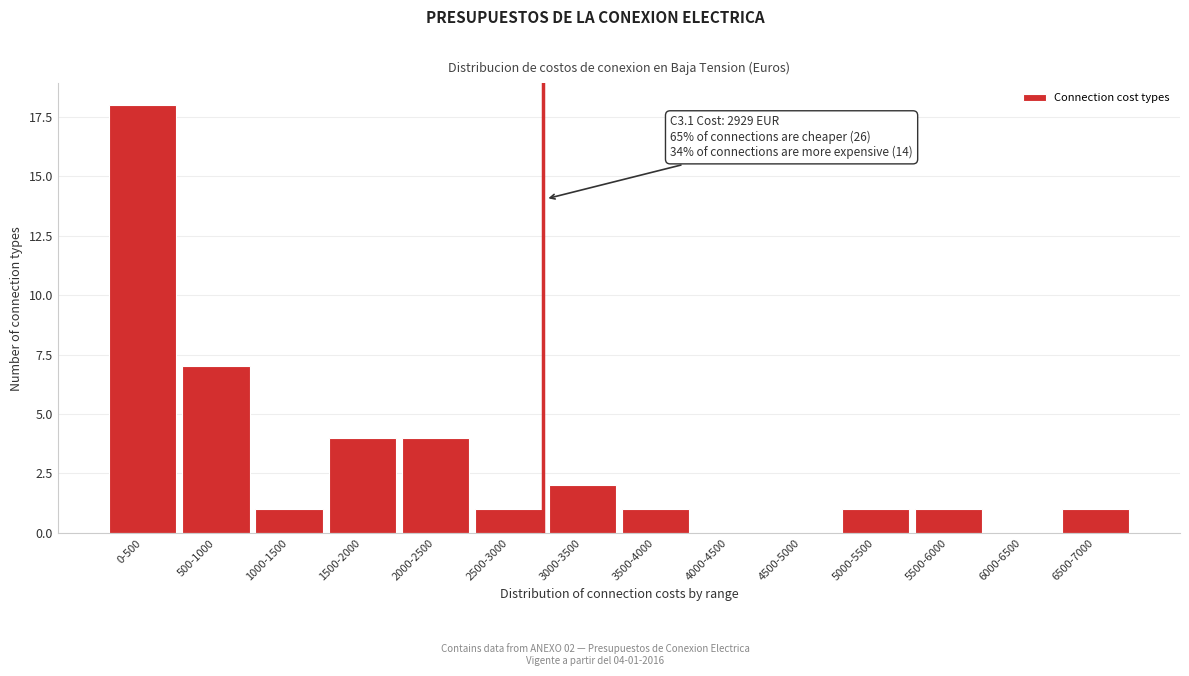

Reading left to right, transcribe all the data shown in this chart.

0-500=18	500-1000=7	1000-1500=1	1500-2000=4	2000-2500=4	2500-3000=1	3000-3500=2	3500-4000=1	4000-4500=0	4500-5000=0	5000-5500=1	5500-6000=1	6000-6500=0	6500-7000=1